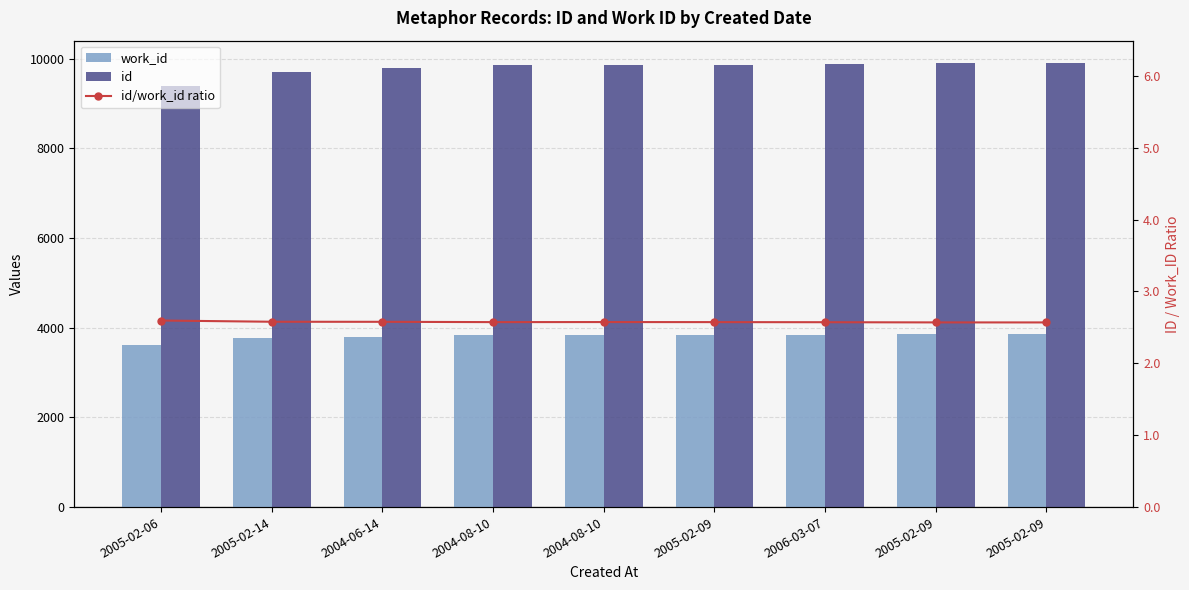

How many data points in work_id are above 3834?

4